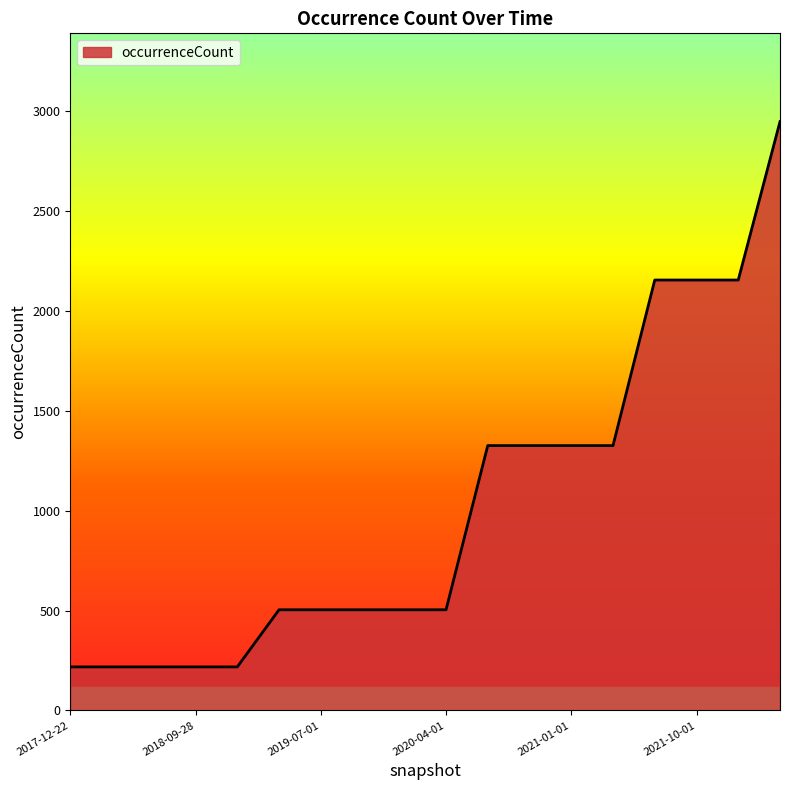

What is the greatest value displayed?

2948